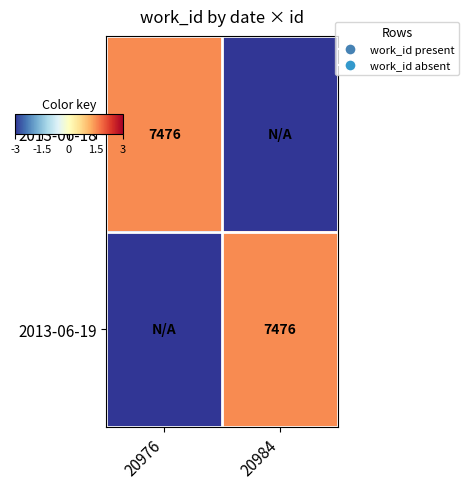

What is the approximate value of 2013-06-18 at 20984?

-3.0